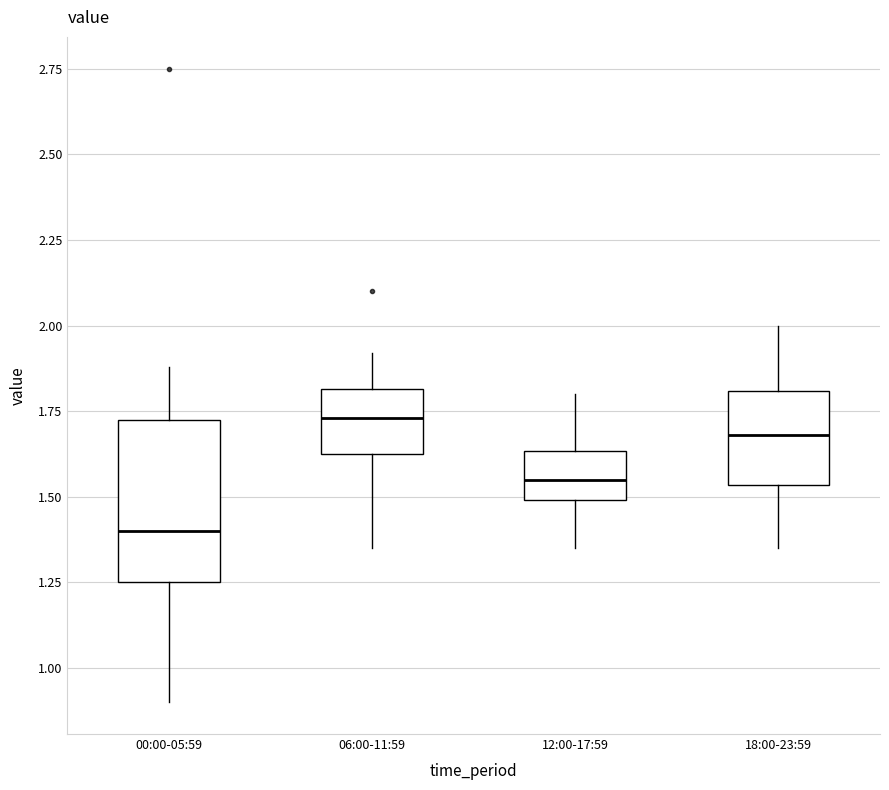

Which box's median line is the lowest?

00:00-05:59